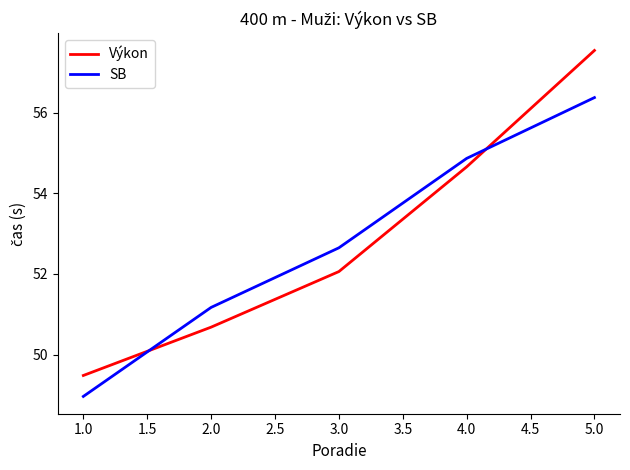

Does the chart display data point markers on the line(s)?

No